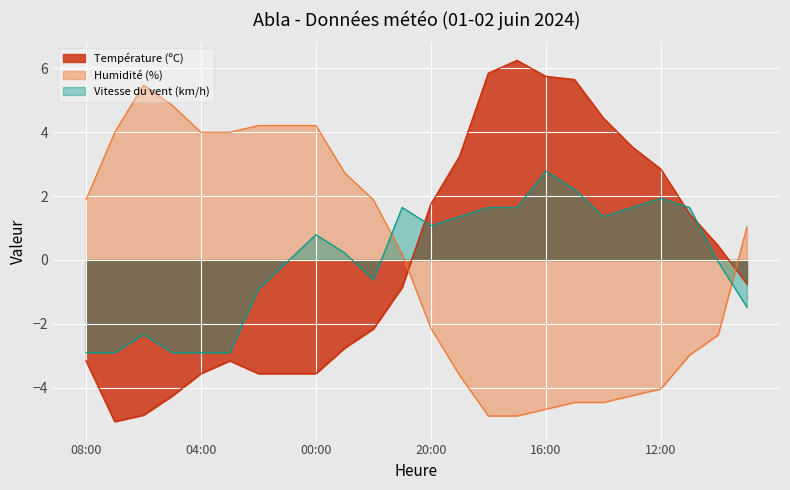

The Humidité (%) series shows 7.0 at 05:00. True or false?

False